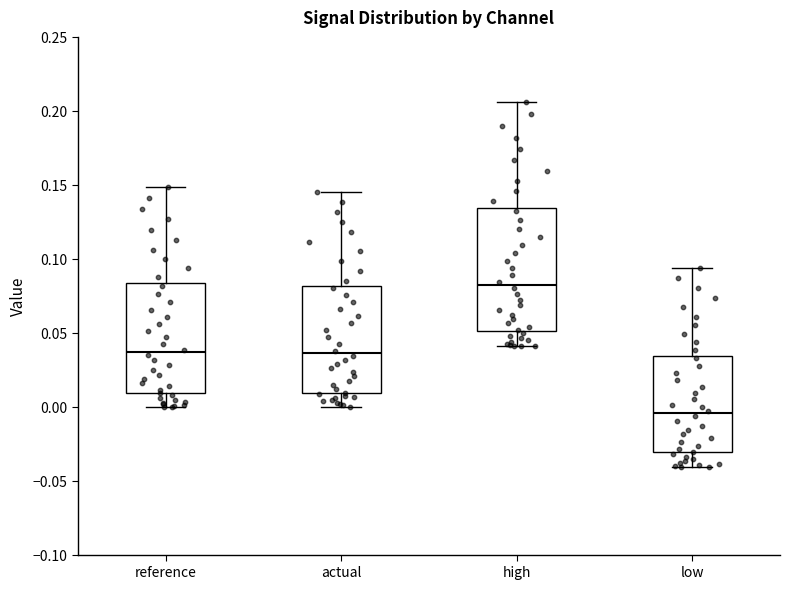

Reading left to right, transcribe this box plot: for each box, give where its median line is, the range the box spans, and where its two whiskers end, as read against the y-axis. The values are not printed on the chart, so give them approximately, as read against the axis.

reference: median 0.035, box 0.010 to 0.085, whiskers 0.000 to 0.150
actual: median 0.035, box 0.010 to 0.080, whiskers 0.000 to 0.145
high: median 0.080, box 0.050 to 0.135, whiskers 0.040 to 0.205
low: median -0.005, box -0.030 to 0.035, whiskers -0.040 to 0.095